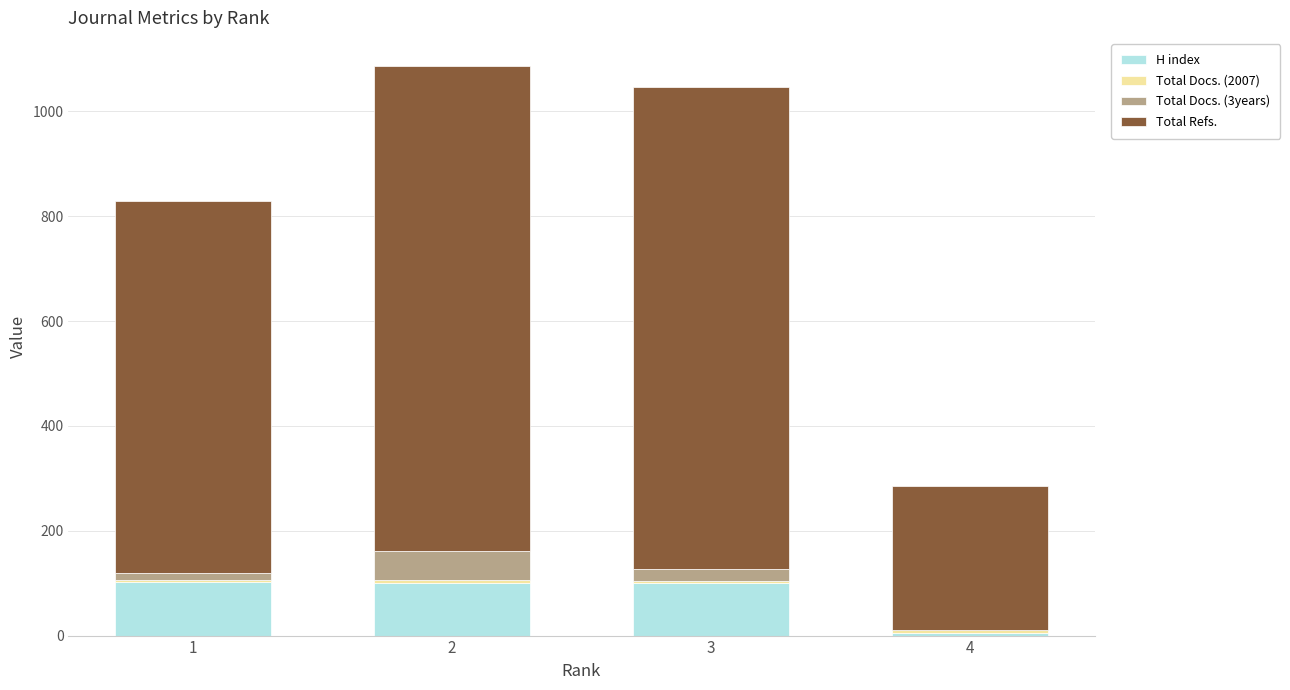

True or false: Total Docs. (2007) has a value of 7 at 4.

True